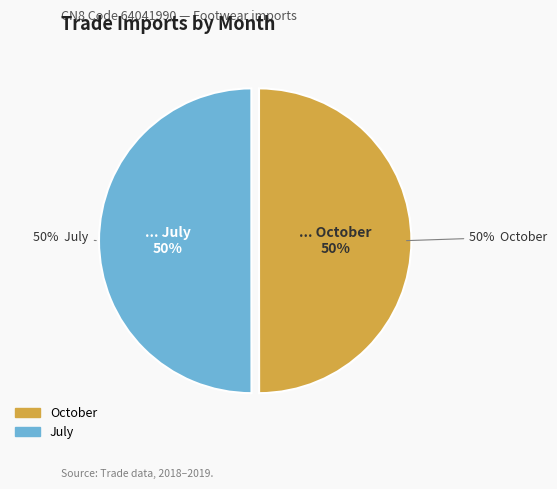

To the nearest percent, what portion does October represent?

50%